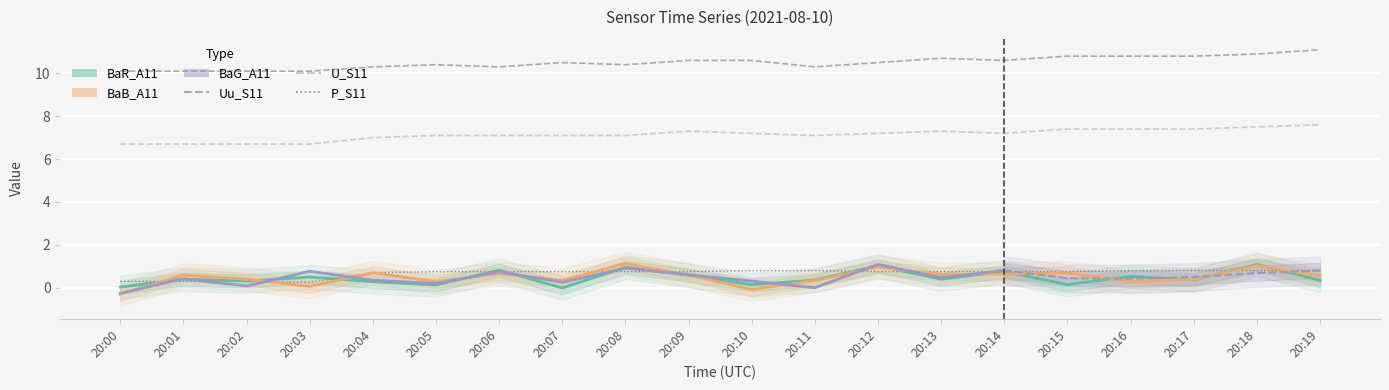

What is the spread (max minus min) of values at 20:11?

10.0